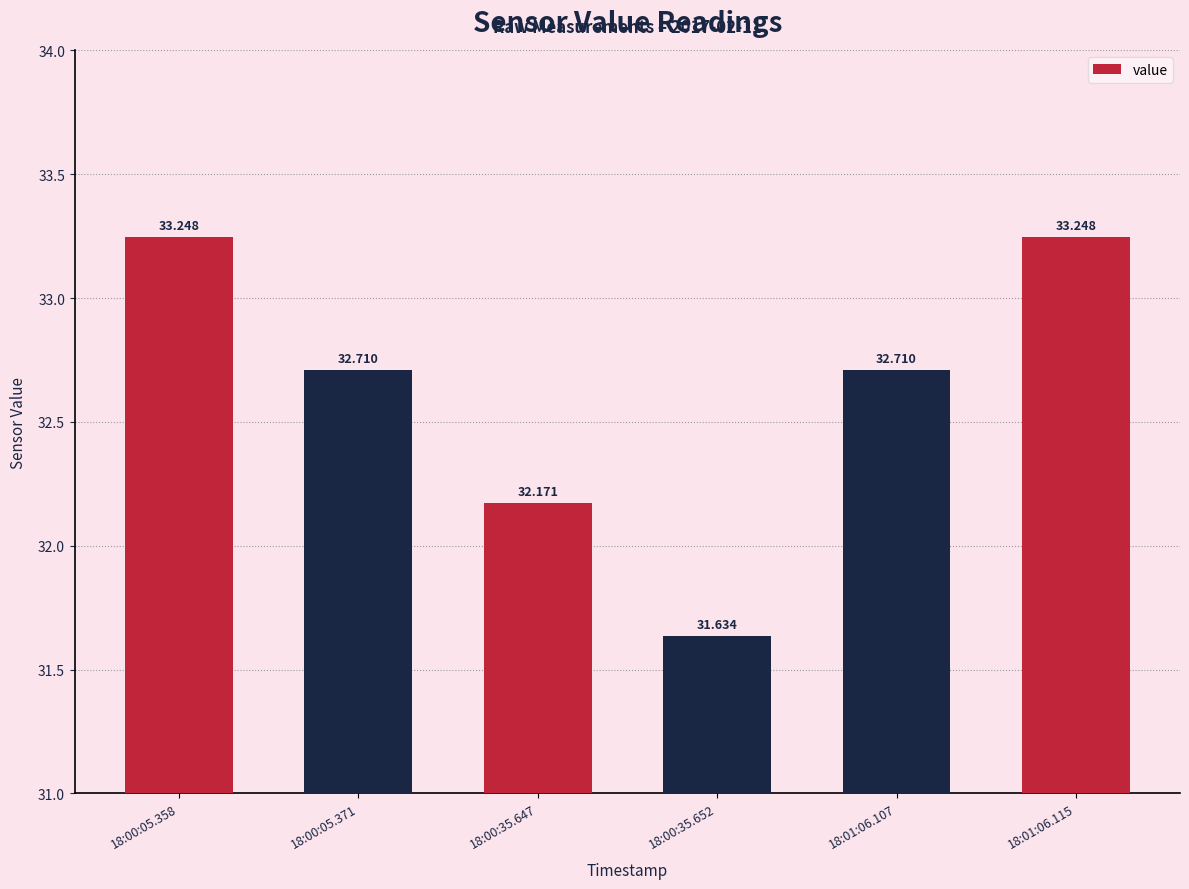

Reading left to right, extract all data points from this chart.

18:00:05.358=33.2	18:00:05.371=32.7	18:00:35.647=32.2	18:00:35.652=31.6	18:01:06.107=32.7	18:01:06.115=33.2